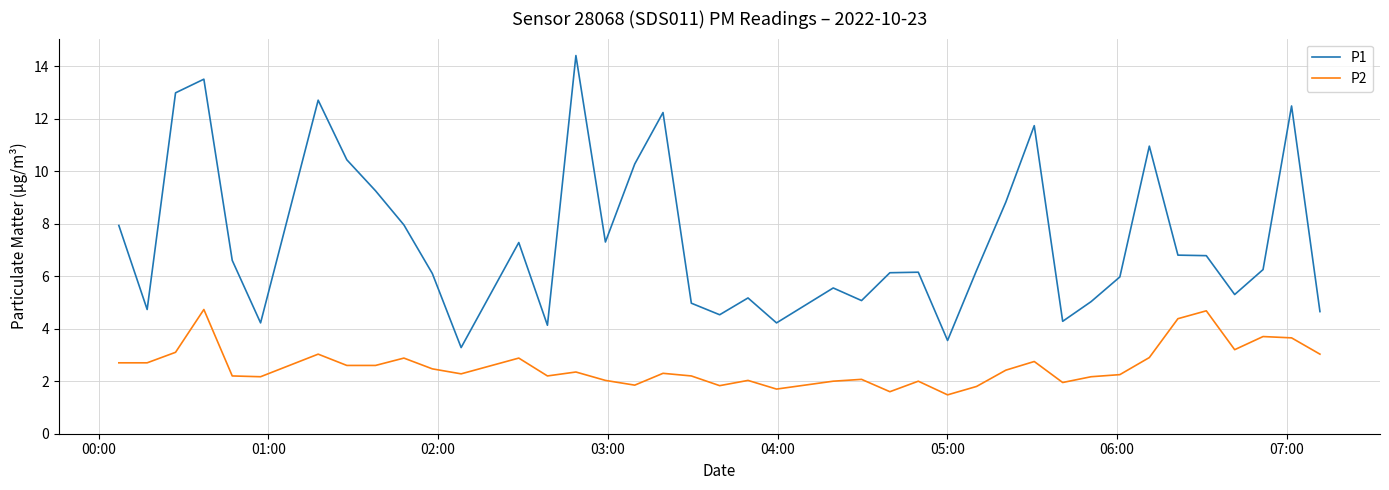

What is the minimum value shown in the chart?

1.5